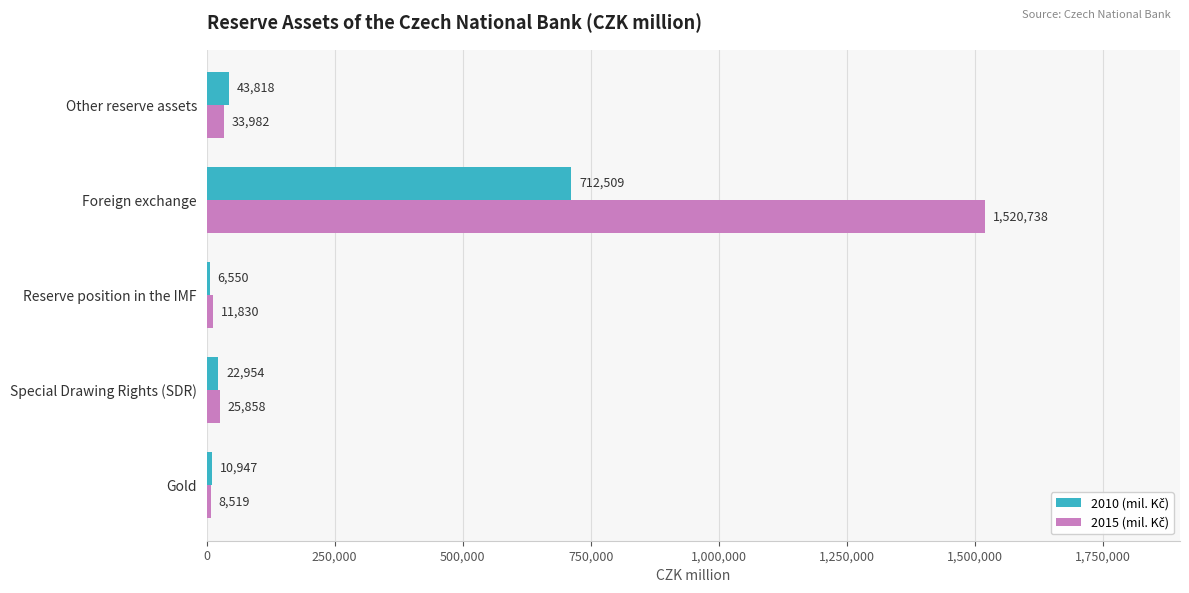

What is the maximum value shown in the chart?

1520737.5